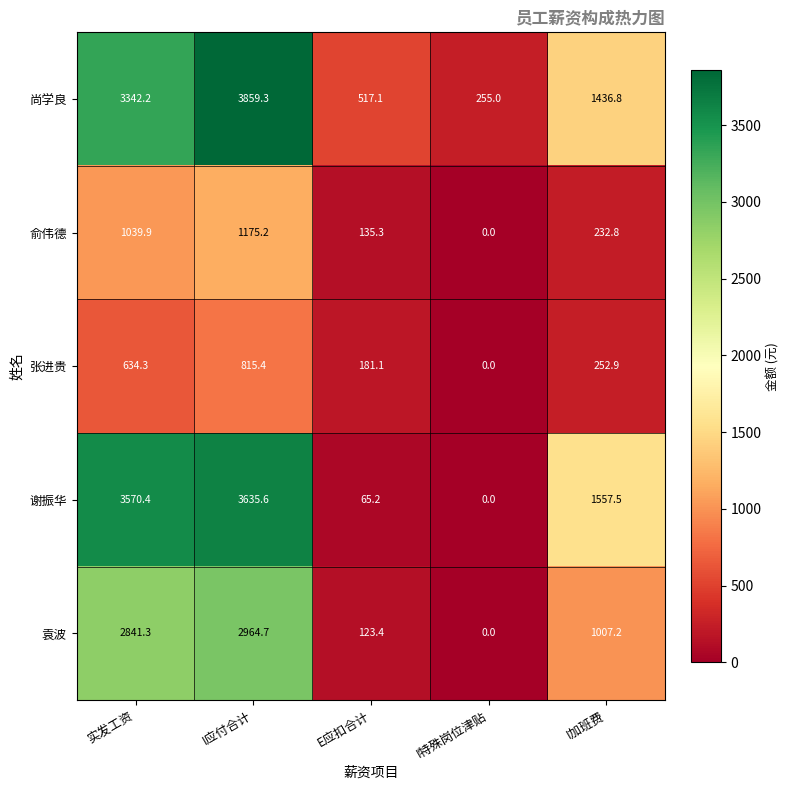

List the series in order of their peak value, highest first.

尚学良, 谢振华, 袁波, 俞伟德, 张进贵